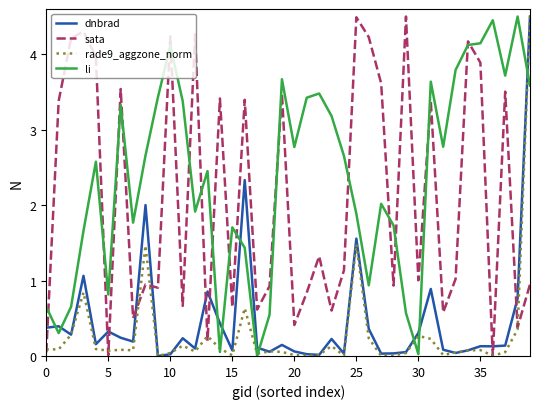

Which series has the largest total across all categories?

li